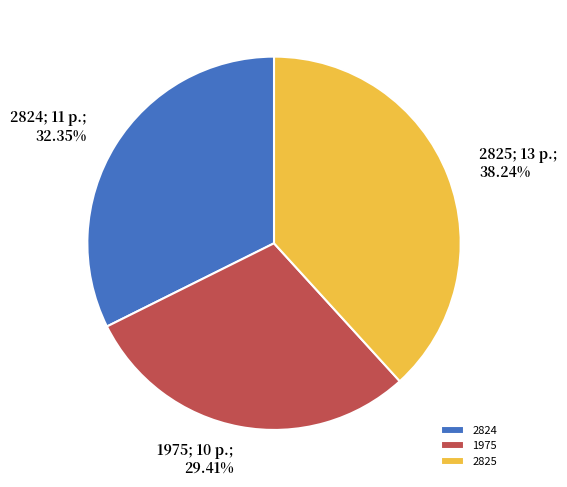

Is 2824 the majority of the pie?

No